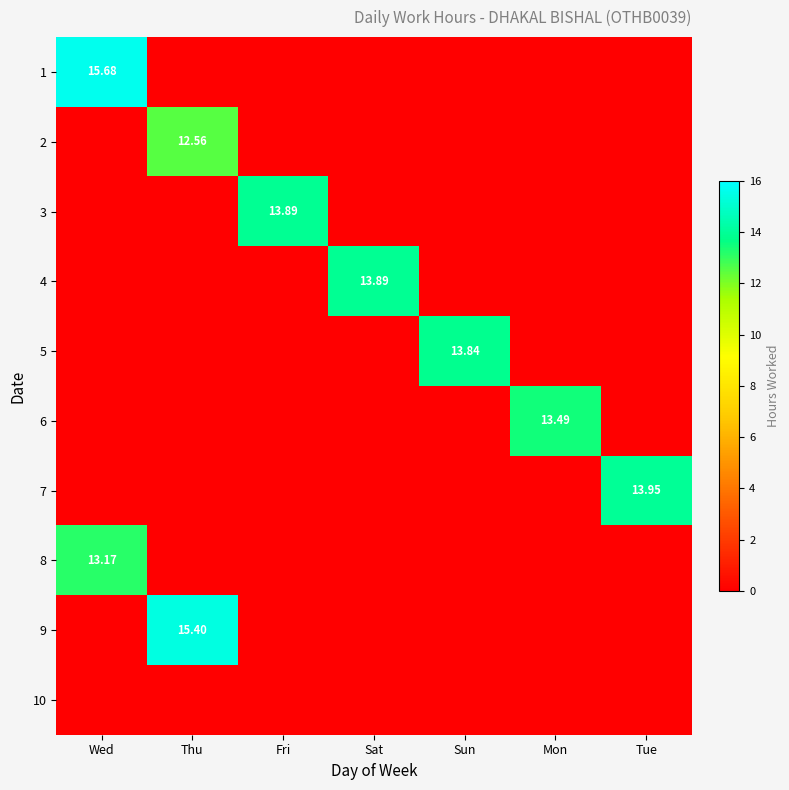

What is the average value of the 1 series?

2.2